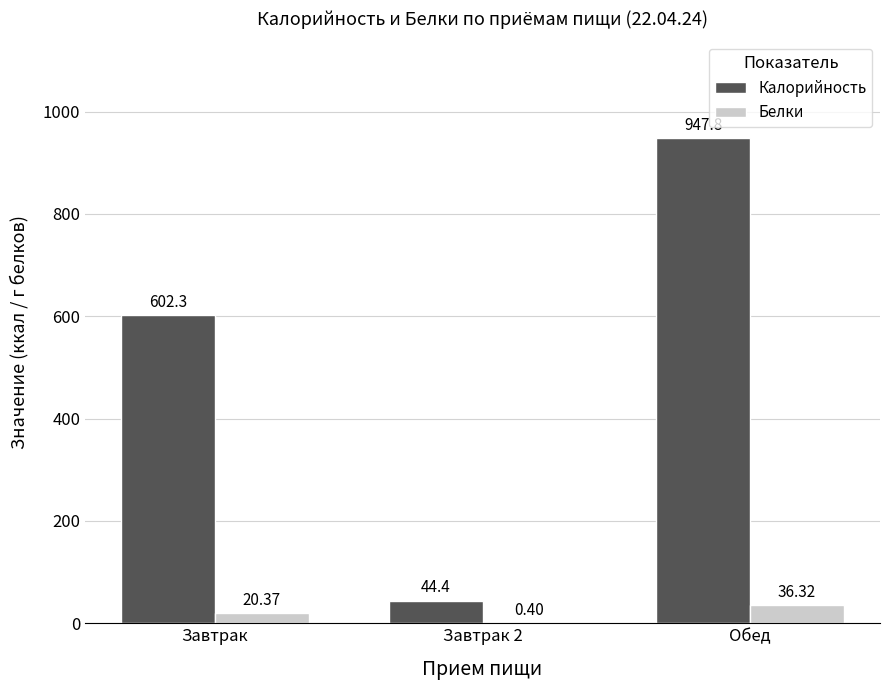

What is the spread (max minus min) of values at Завтрак 2?

44.0